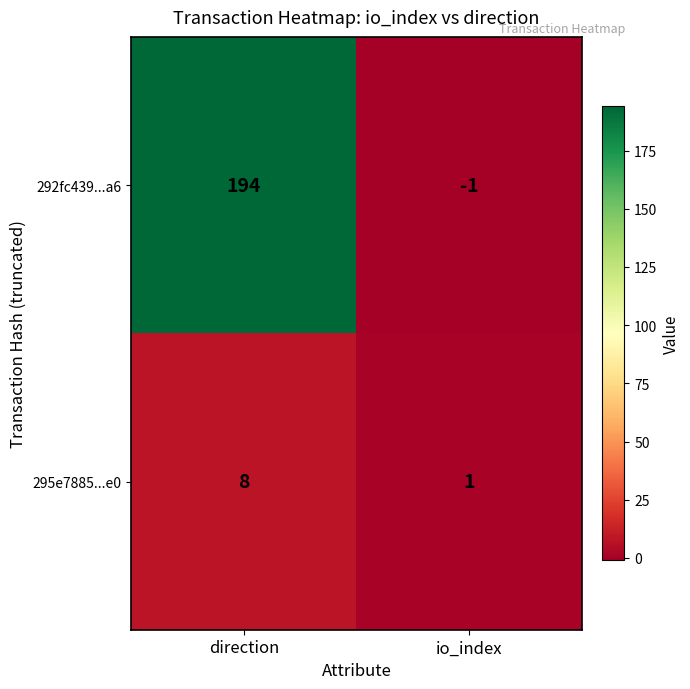

The value of 292fc439...a6 at io_index is -1. True or false?

True